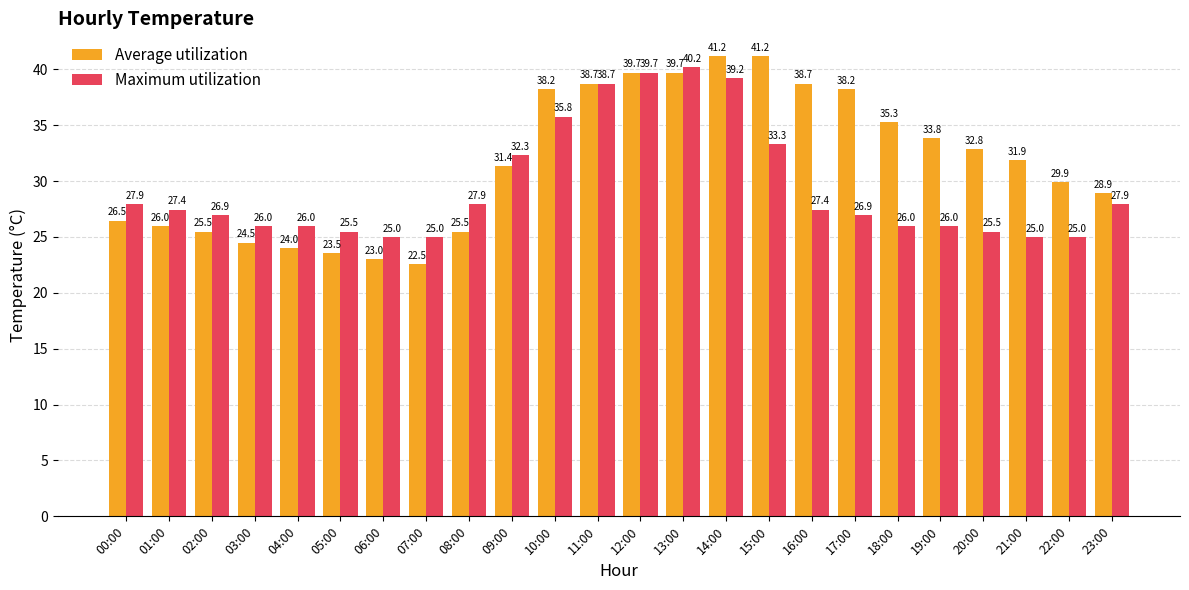

What is the minimum value for Maximum utilization?

25.0